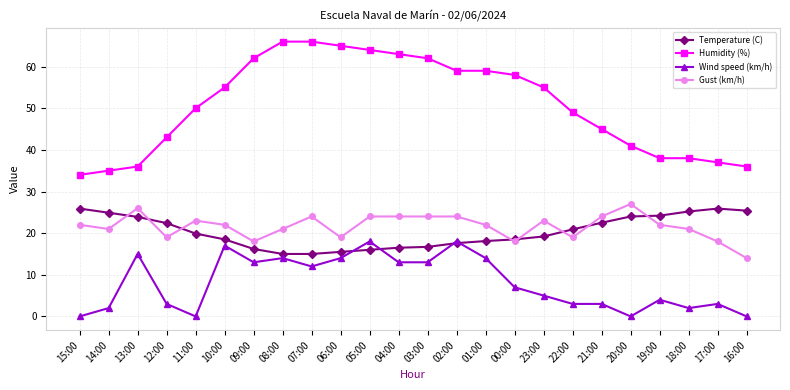

The Temperature (C) series shows 7.9 at 07:00. True or false?

False